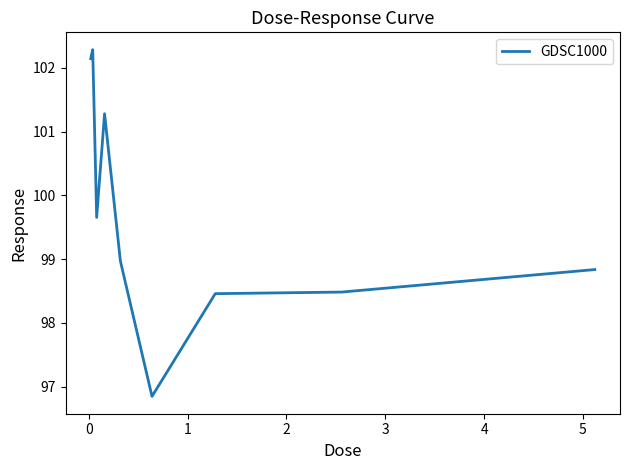

What is the maximum value shown in the chart?

102.3